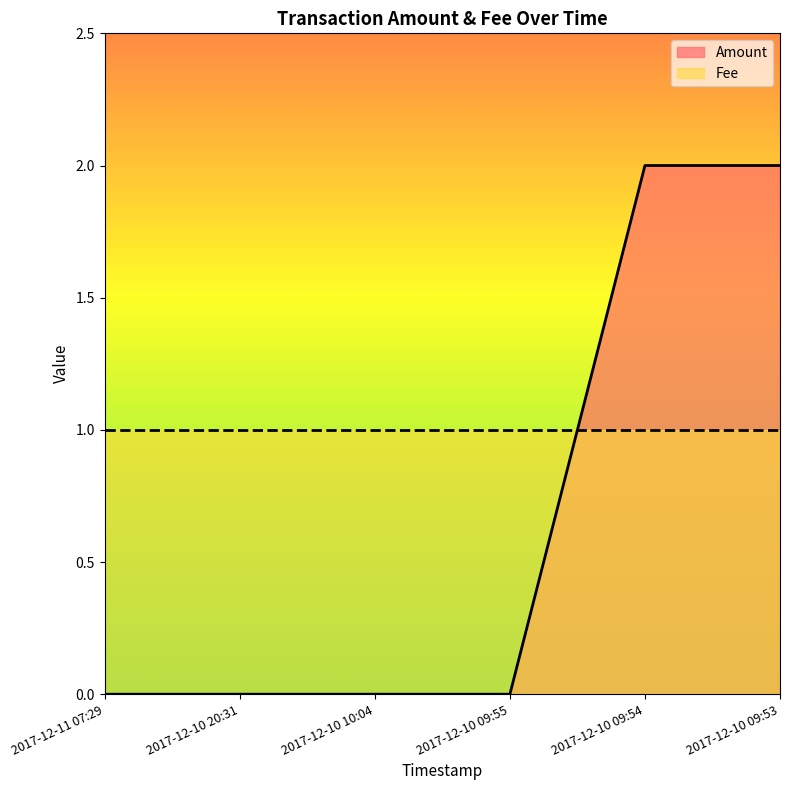

Does the chart have visible grid lines?

No